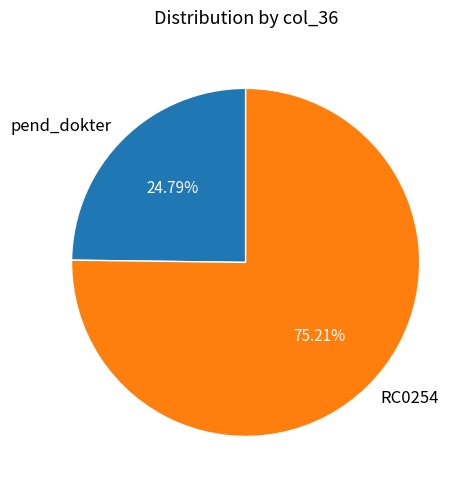

What is the ratio of the value at pend_dokter to the value at RC0254?

0.3